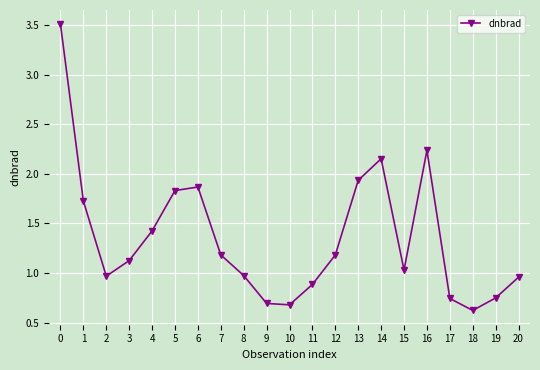

What is the difference between the second highest and minimum values?

1.6